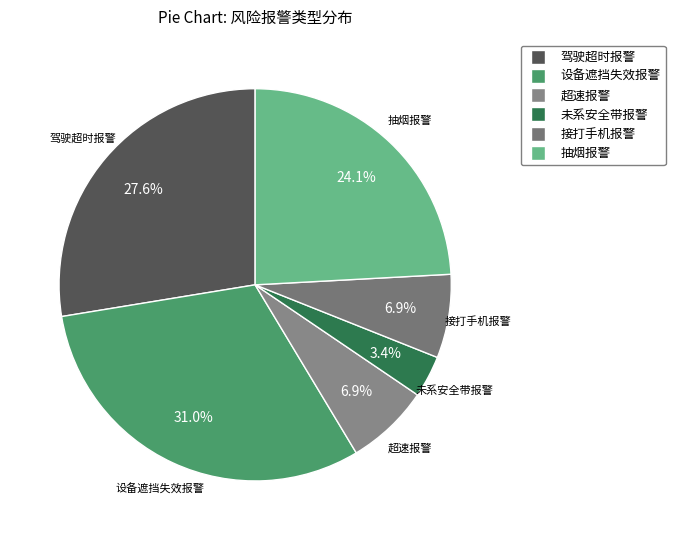

Between 设备遮挡失效报警 and 驾驶超时报警, which is larger?

设备遮挡失效报警